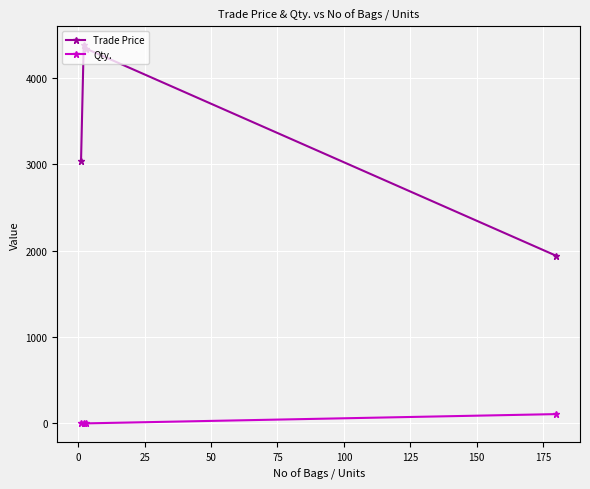

How many values in the Trade Price series are below 4335?

2